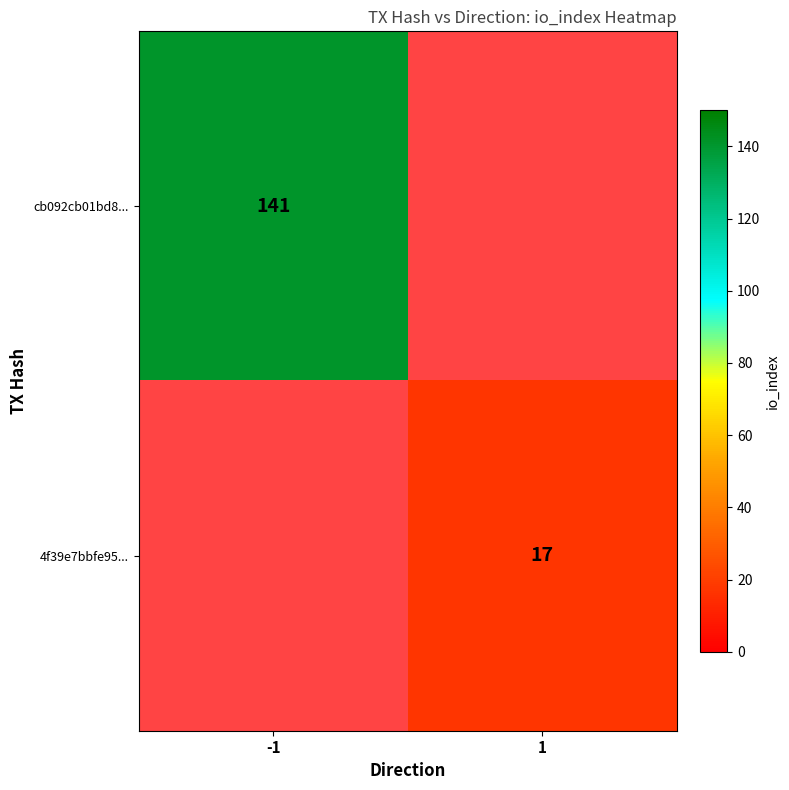

Which category has the lowest value across all series?

1